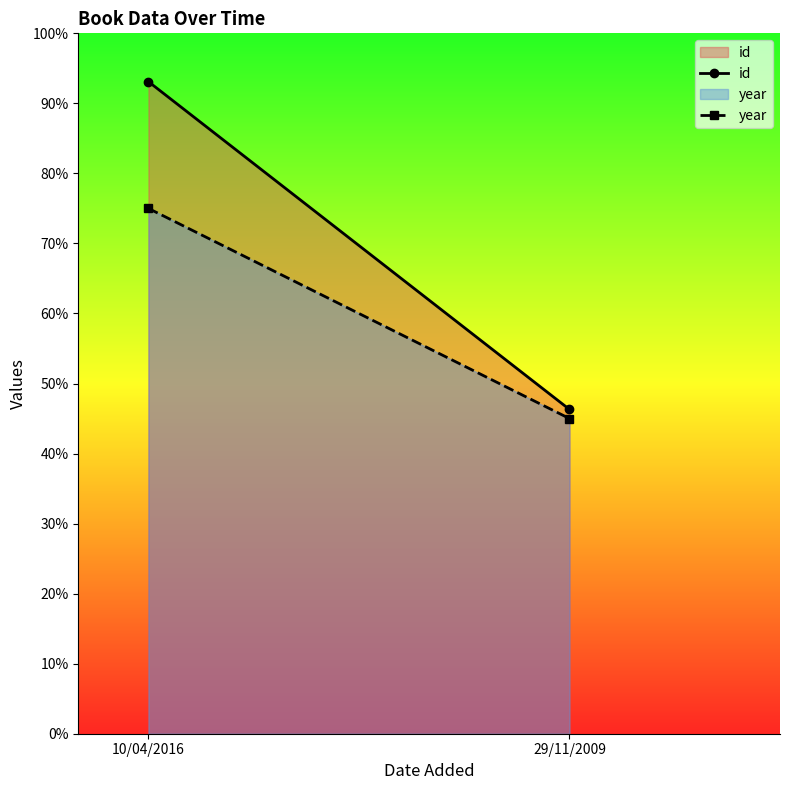

The value of id at 29/11/2009 is 46.3. True or false?

True